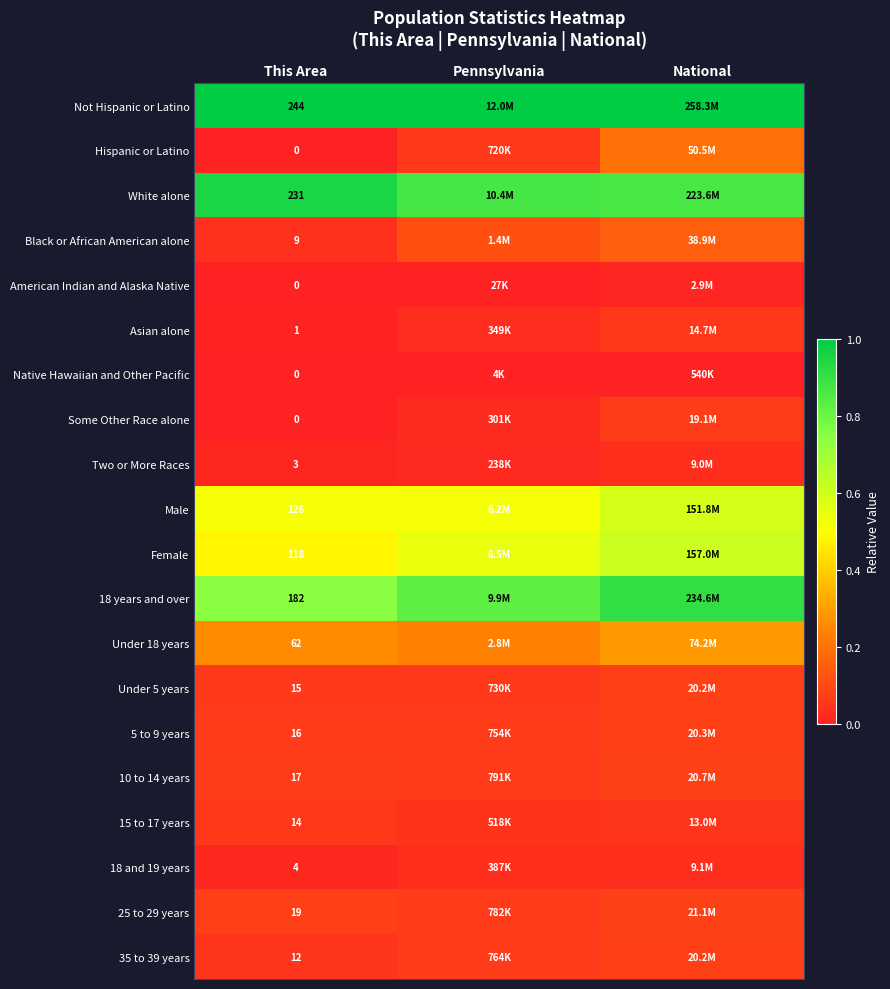

List the labels in order of Two or More Races value, largest first.

National, Pennsylvania, This Area